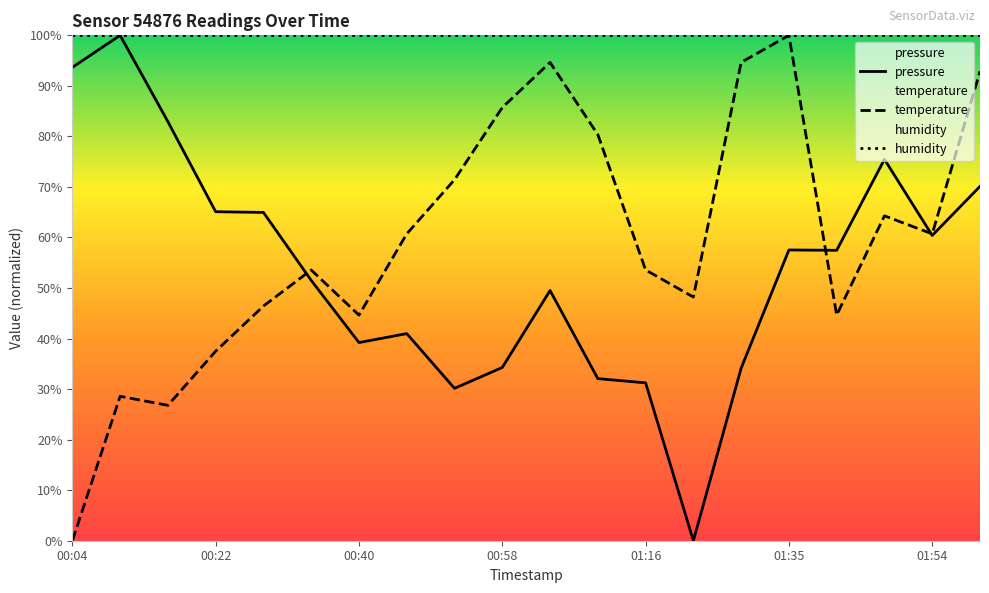

What is the maximum value for pressure?

100.0